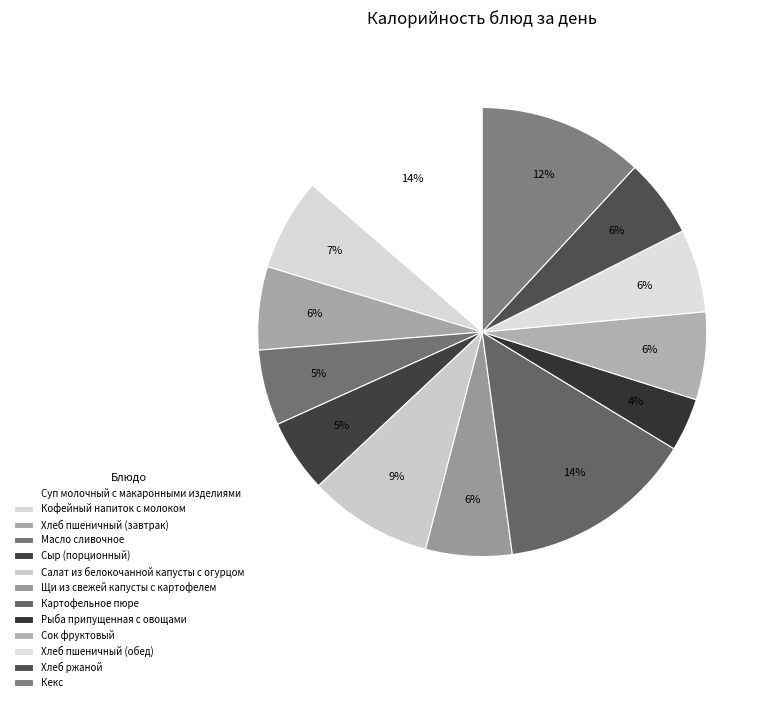

What percentage is the Масло сливочное slice, to the nearest percent?

5%